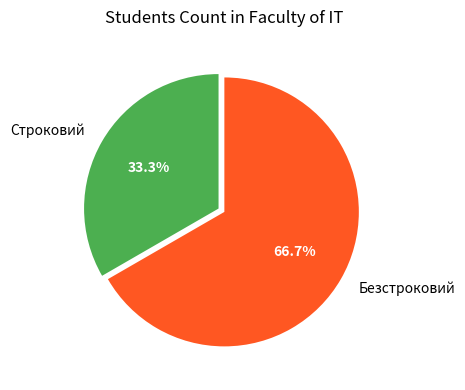

Is Строковий the majority of the pie?

No